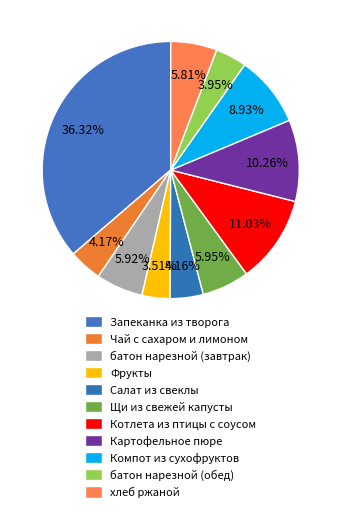

How many segments does this pie chart have?

11